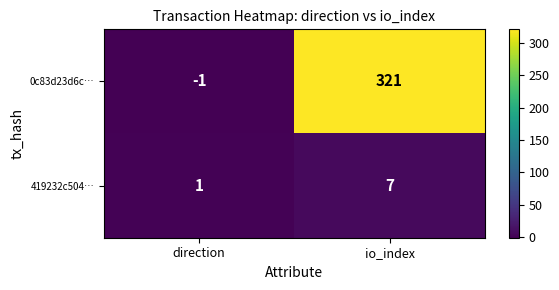

Which series changed the most between direction and io_index?

0c83d23d6c…